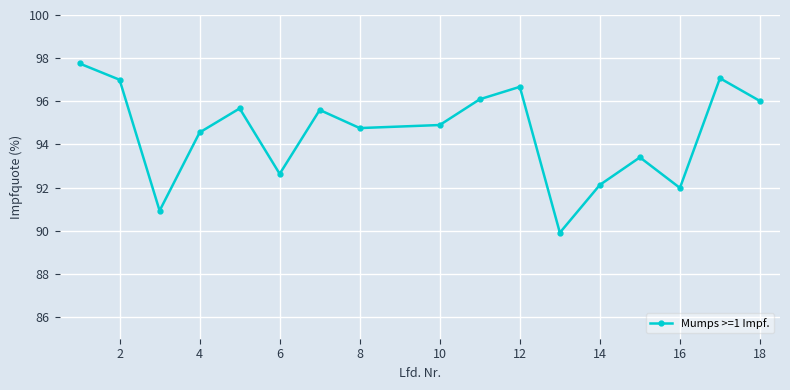

What is the greatest value displayed?

97.8